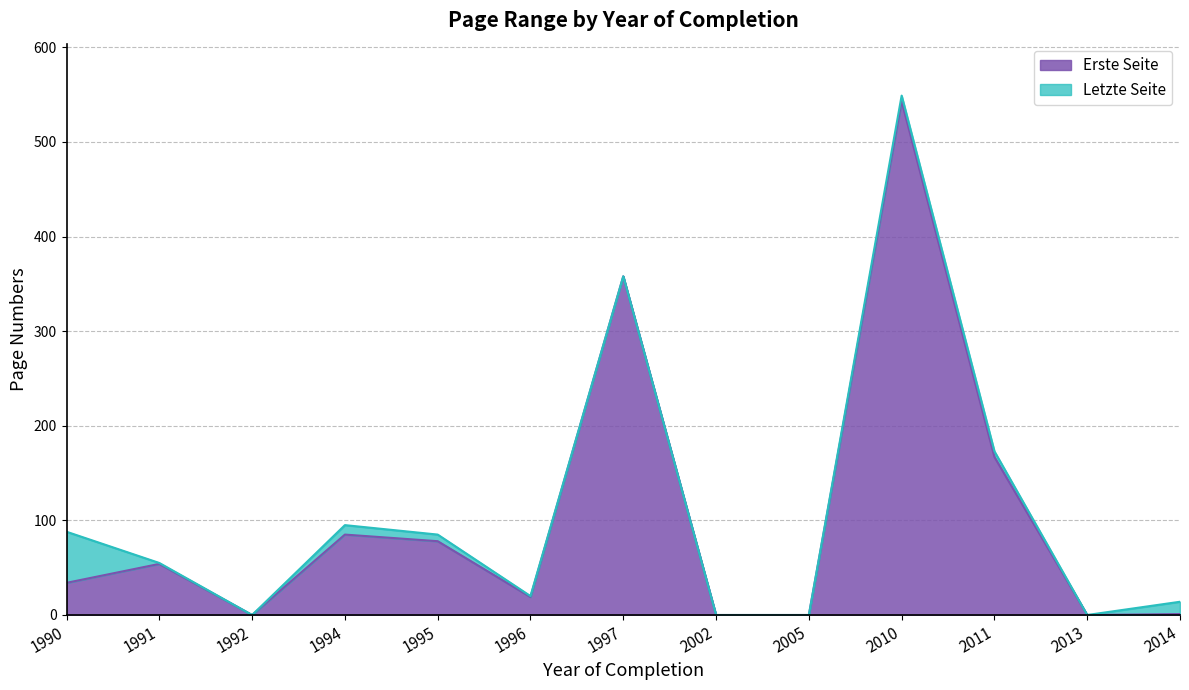

List the series in order of their overall mean, highest first.

Letzte Seite, Erste Seite